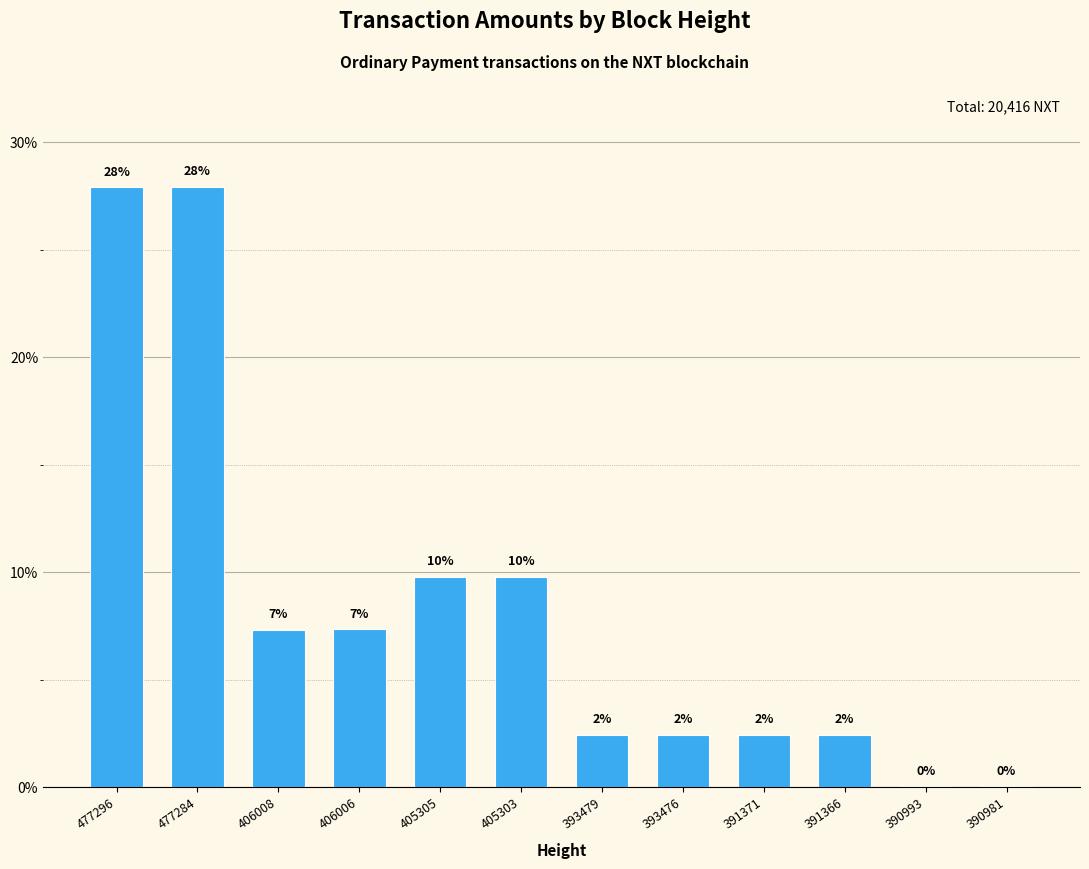

Between 406006 and 477296, which is larger?

477296